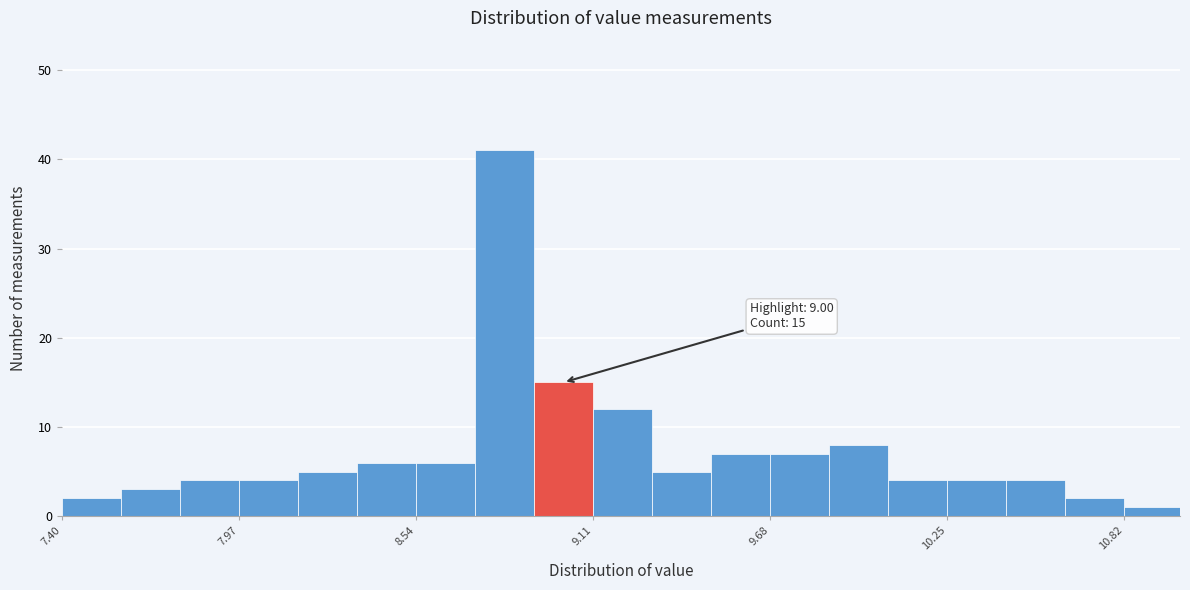

Read against the x-axis, roughly where is the centre of the tallest bar?

8.8